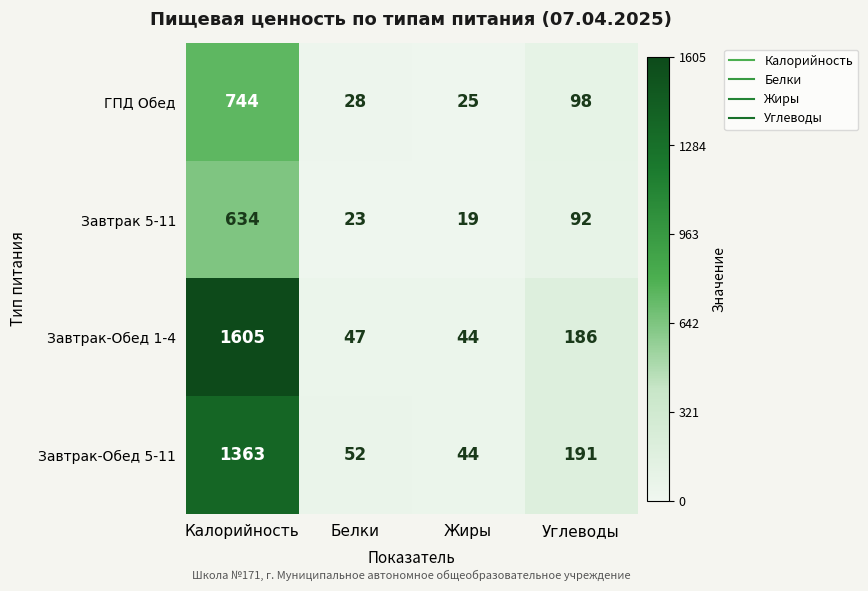

Which category has the lowest value across all series?

Жиры